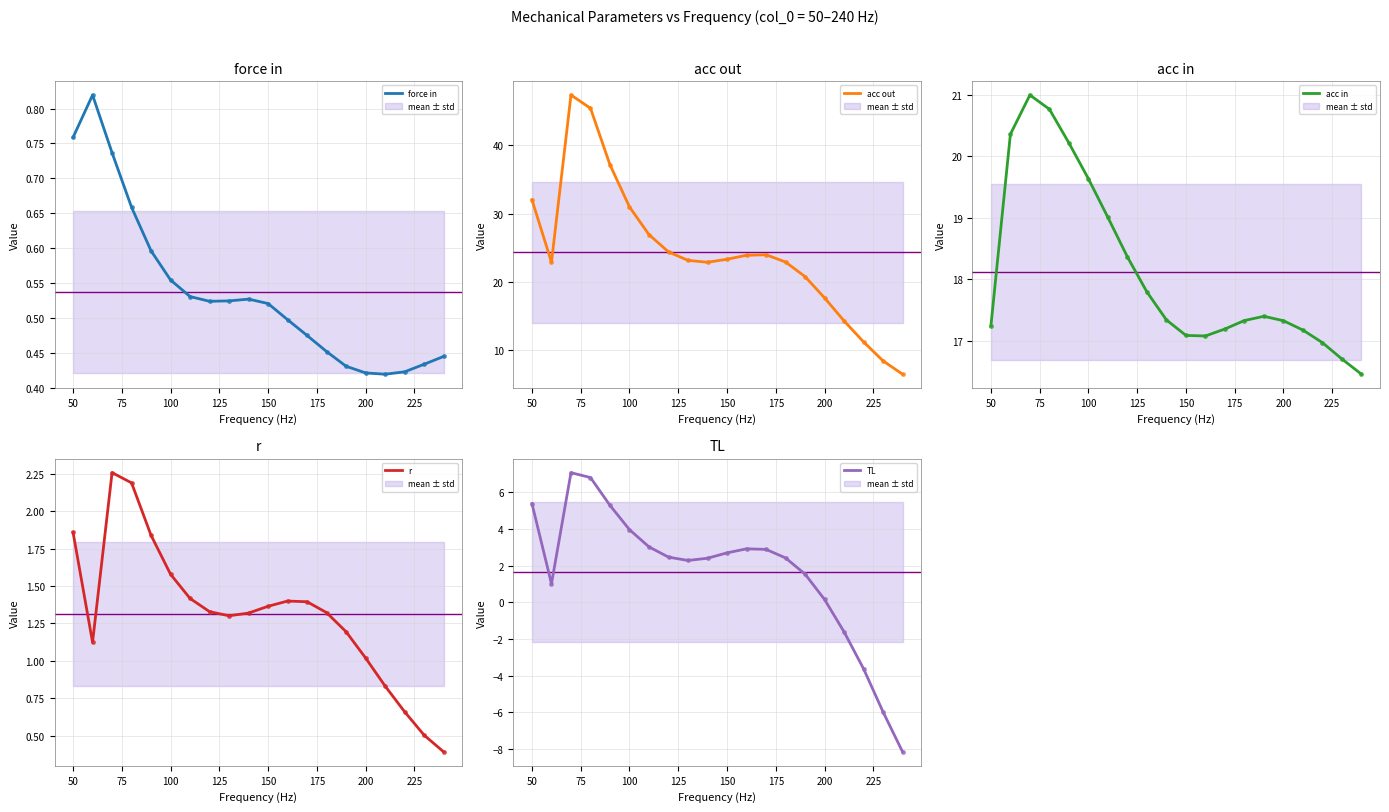

True or false: TL and acc in intersect in this chart.

False